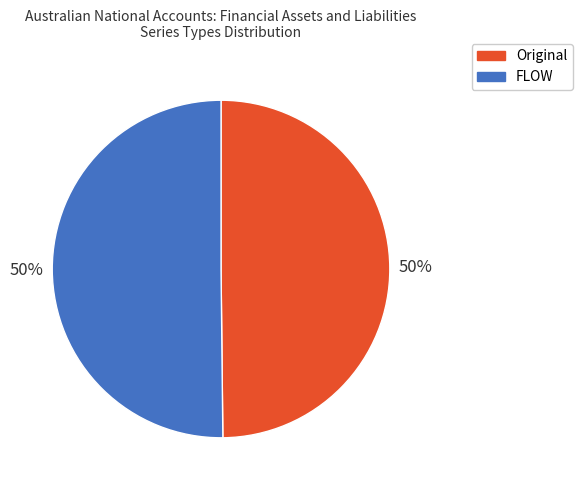

How many segments does this pie chart have?

2